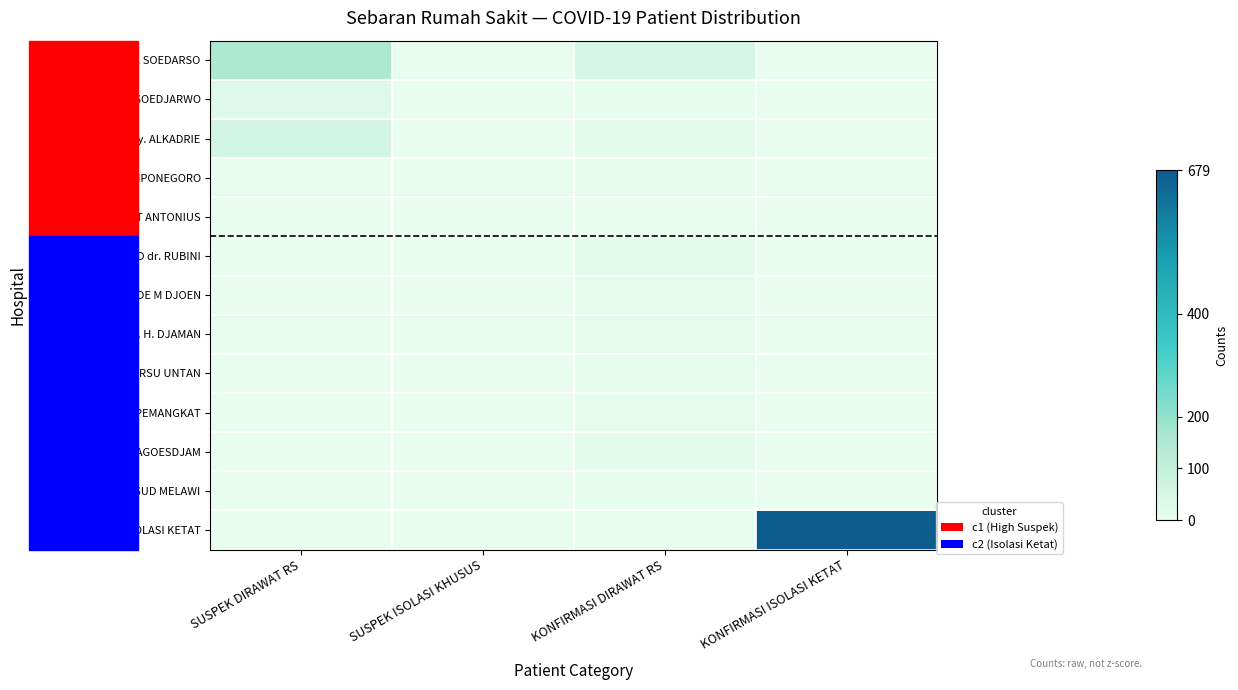

Which has a higher value, SUSPEK ISOLASI KHUSUS or KONFIRMASI ISOLASI KETAT?

SUSPEK ISOLASI KHUSUS